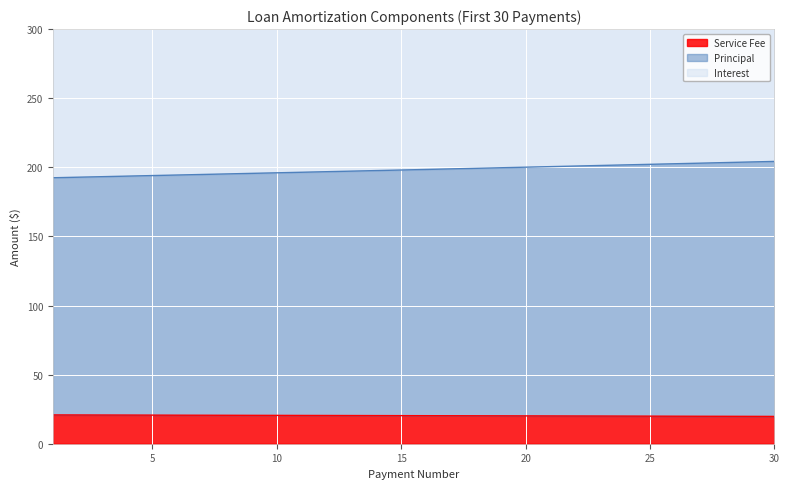

What is the highest value of the Service Fee series?

20.8